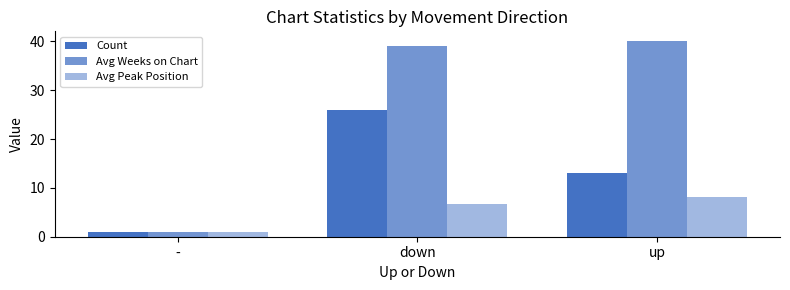

What is the lowest value of the Avg Weeks on Chart series?

1.0